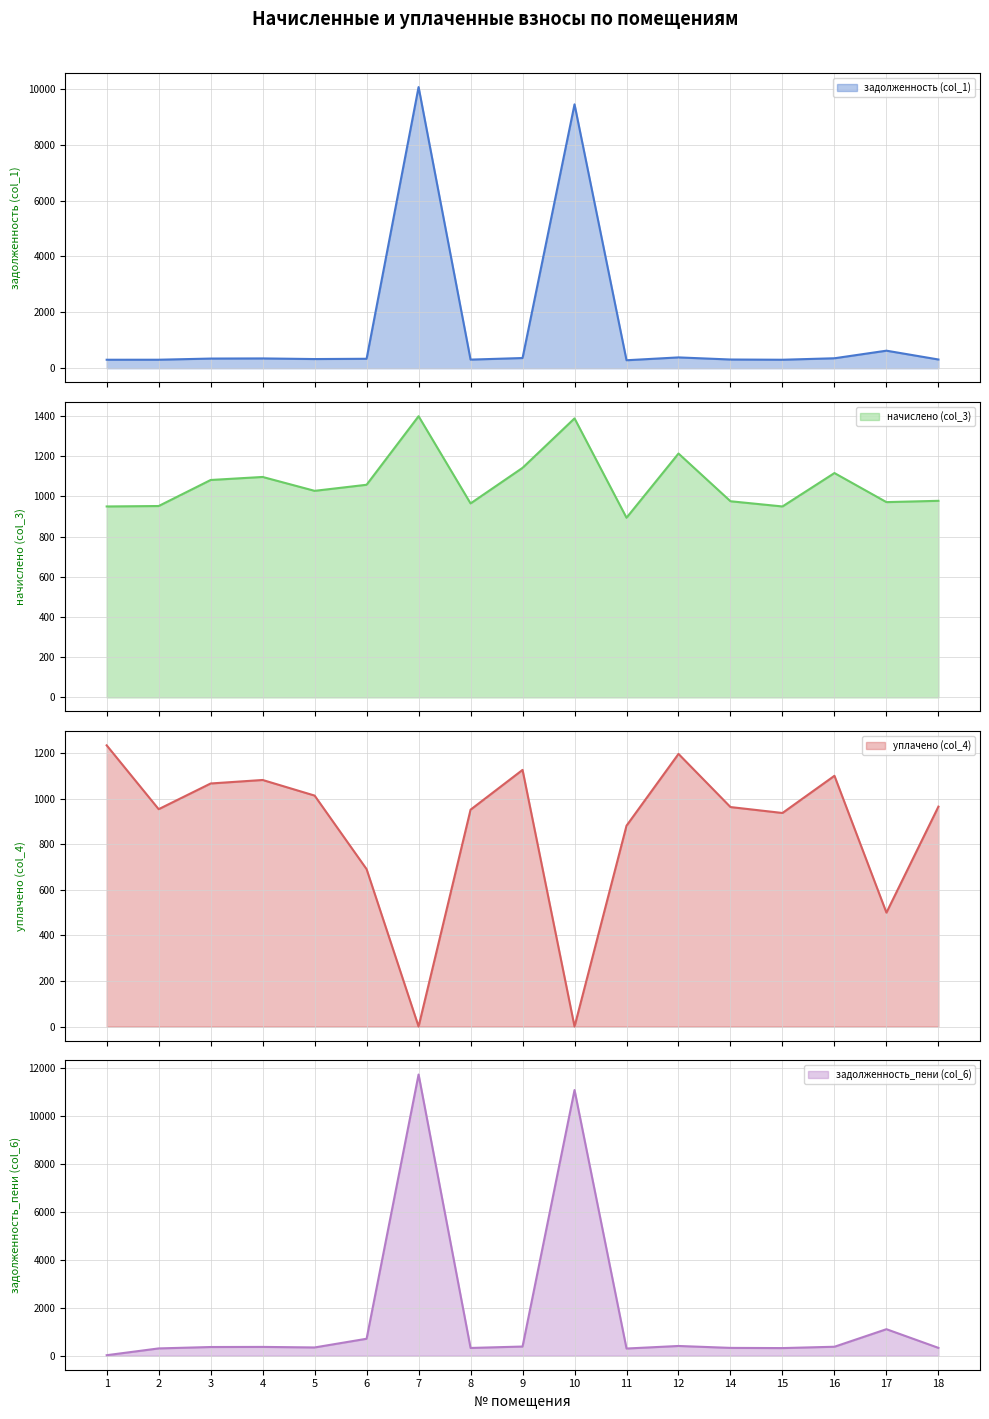

What is the approximate value of уплачено (col_4) at 11?

881.8